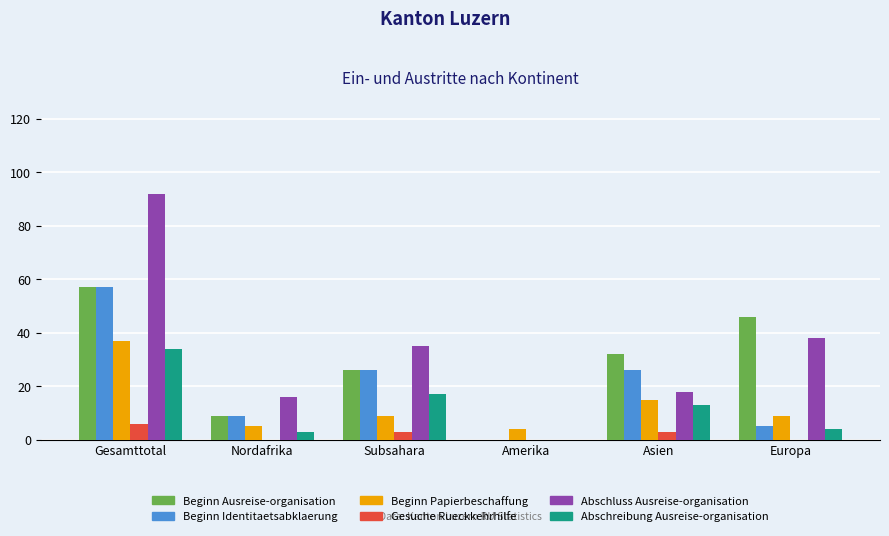

What is the sum of all Beginn Identitaetsabklaerung values?

123